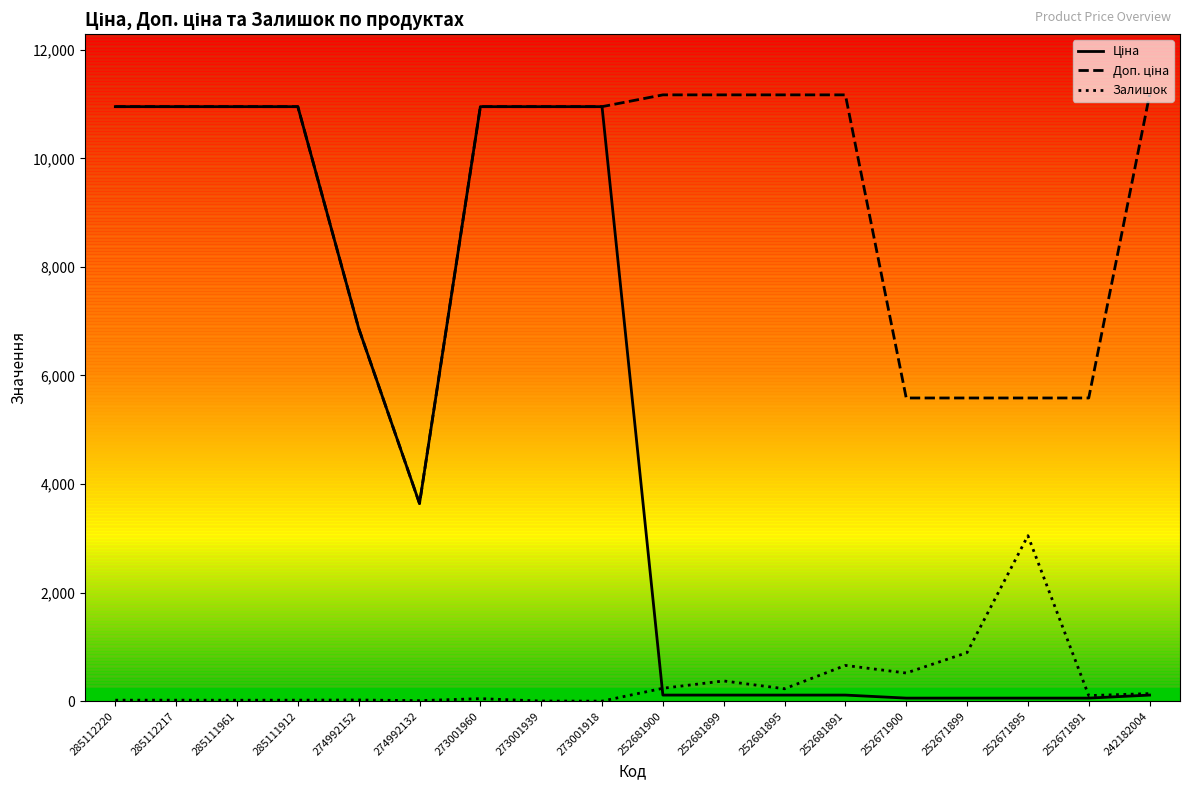

The Залишок series shows 18.0 at 285112220. True or false?

True